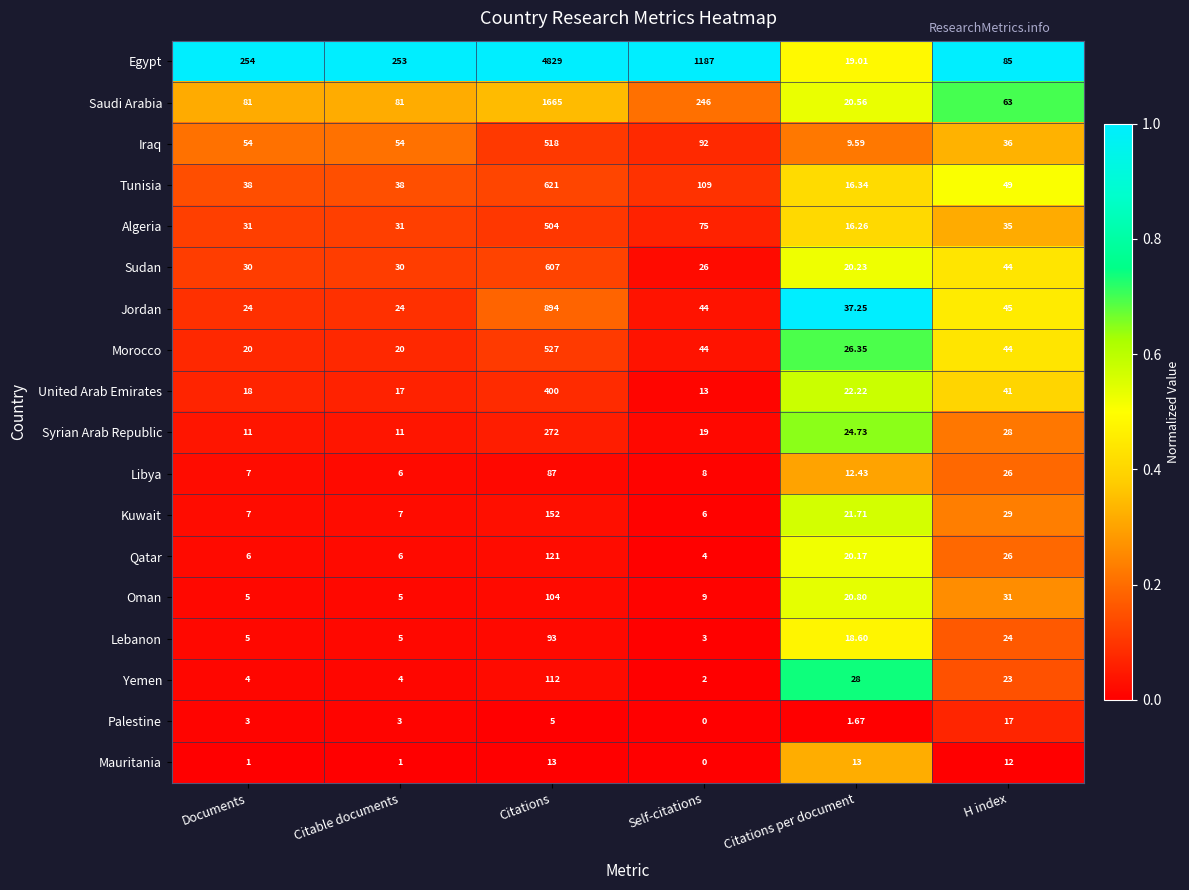

List the series in order of their peak value, highest first.

Egypt, Saudi Arabia, Jordan, Tunisia, Sudan, Morocco, Iraq, Algeria, United Arab Emirates, Syrian Arab Republic, Kuwait, Qatar, Yemen, Oman, Lebanon, Libya, Palestine, Mauritania